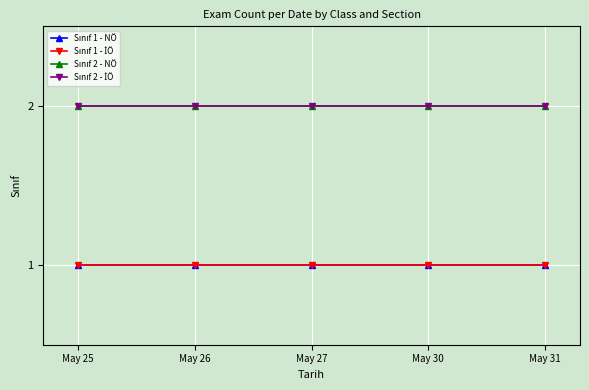

Does the chart have visible grid lines?

Yes